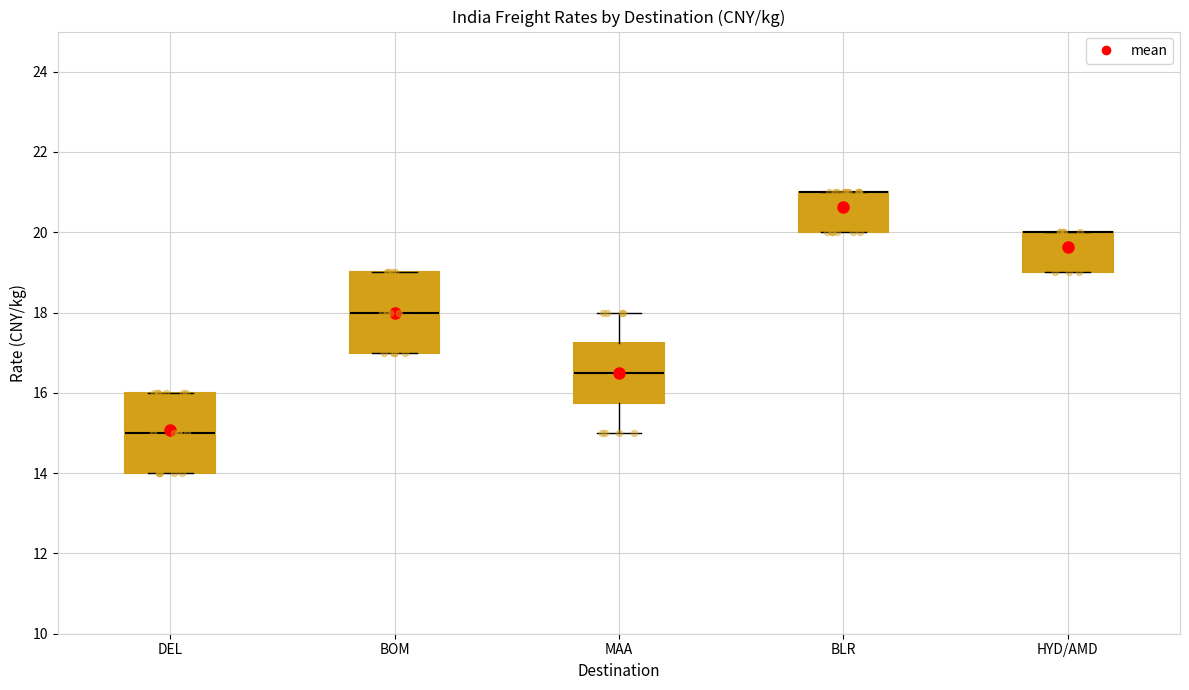

Reading left to right, read every box against the y-axis: the position of its median line, the range the box covers, and the ends of its whiskers. The values are not printed on the chart, so give them approximately, as read against the axis.

DEL: median 15.0, box 14.0 to 16.0, whiskers 14.0 to 16.0
BOM: median 18.0, box 17.0 to 19.0, whiskers 17.0 to 19.0
MAA: median 16.6, box 15.8 to 17.2, whiskers 15.0 to 18.0
BLR: median 21.0 (drawn on the box's upper edge), box 20.0 to 21.0, whiskers 20.0 to 21.0
HYD/AMD: median 20.0 (drawn on the box's upper edge), box 19.0 to 20.0, whiskers 19.0 to 20.0